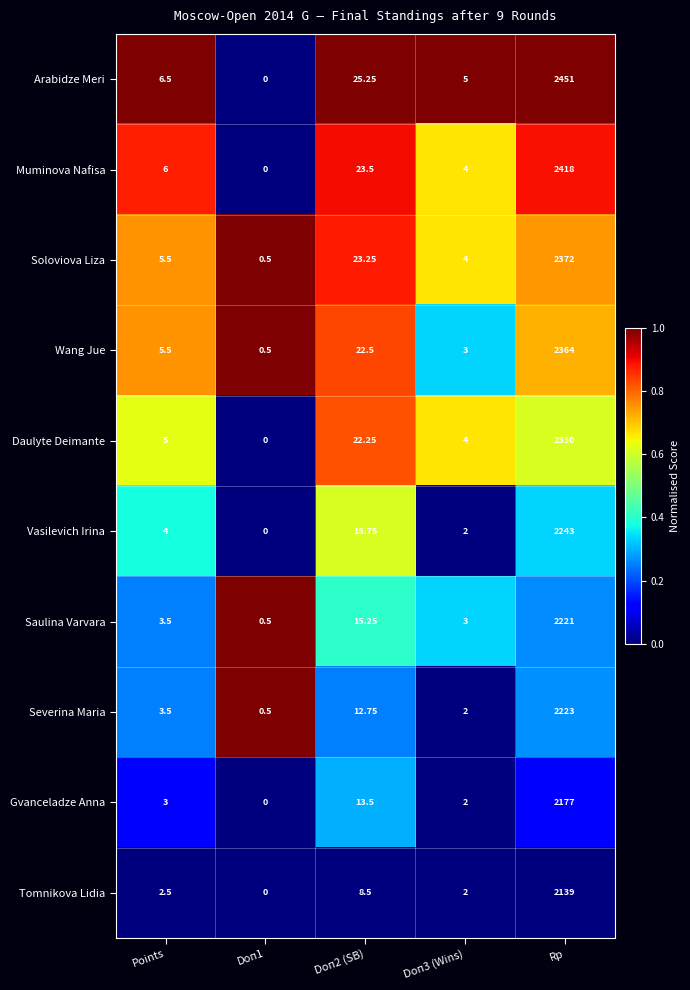

Between Doп2 (SB) and Rp, which series saw the biggest shift?

Arabidze Meri